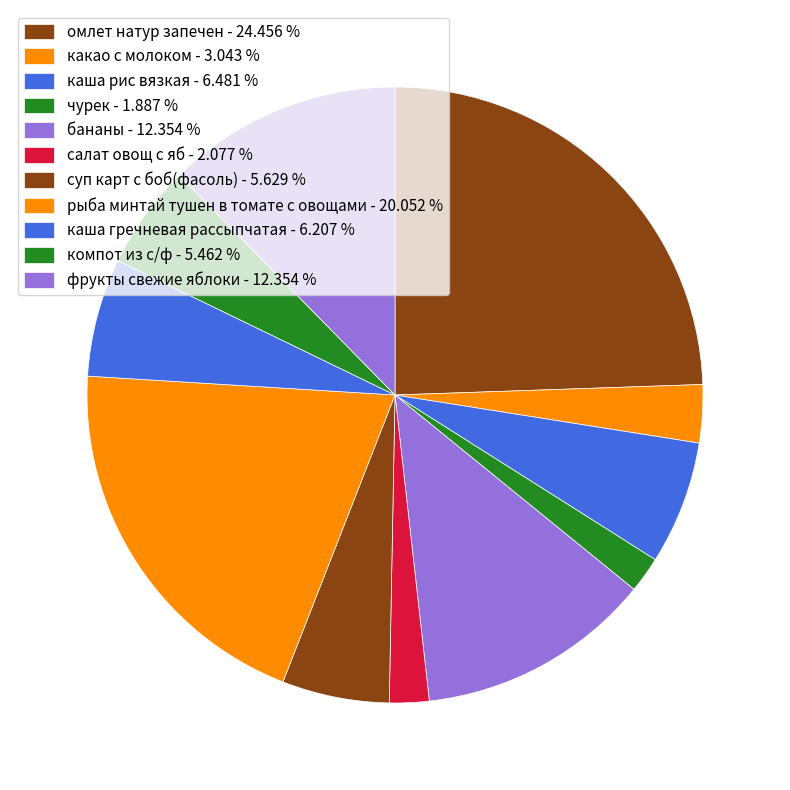

Do какао с молоком and чурек together represent more than half of the pie?

No